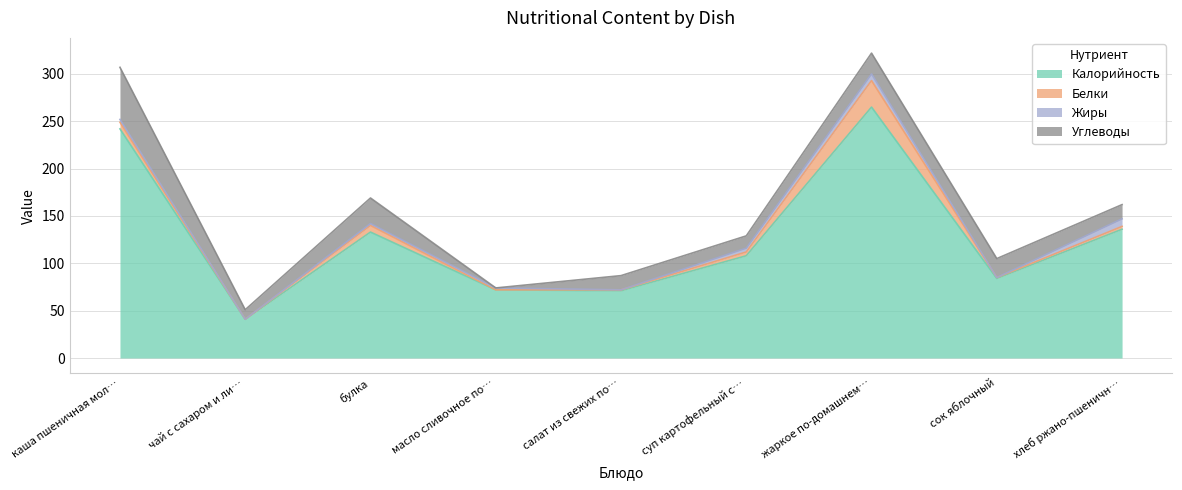

True or false: Жиры and Калорийность intersect in this chart.

False